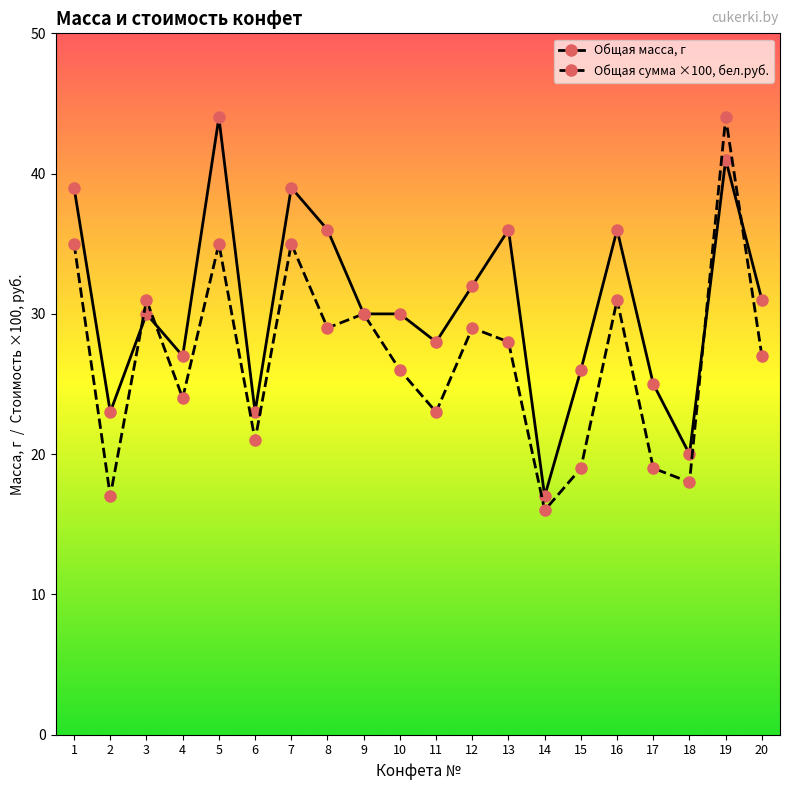

True or false: Общая сумма ×100, бел.руб. has more than 1 points higher than both neighbors.

True